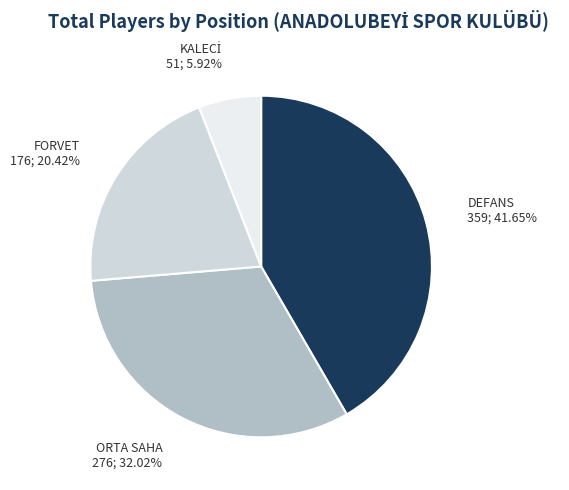

Which category has the biggest portion of the pie?

DEFANS